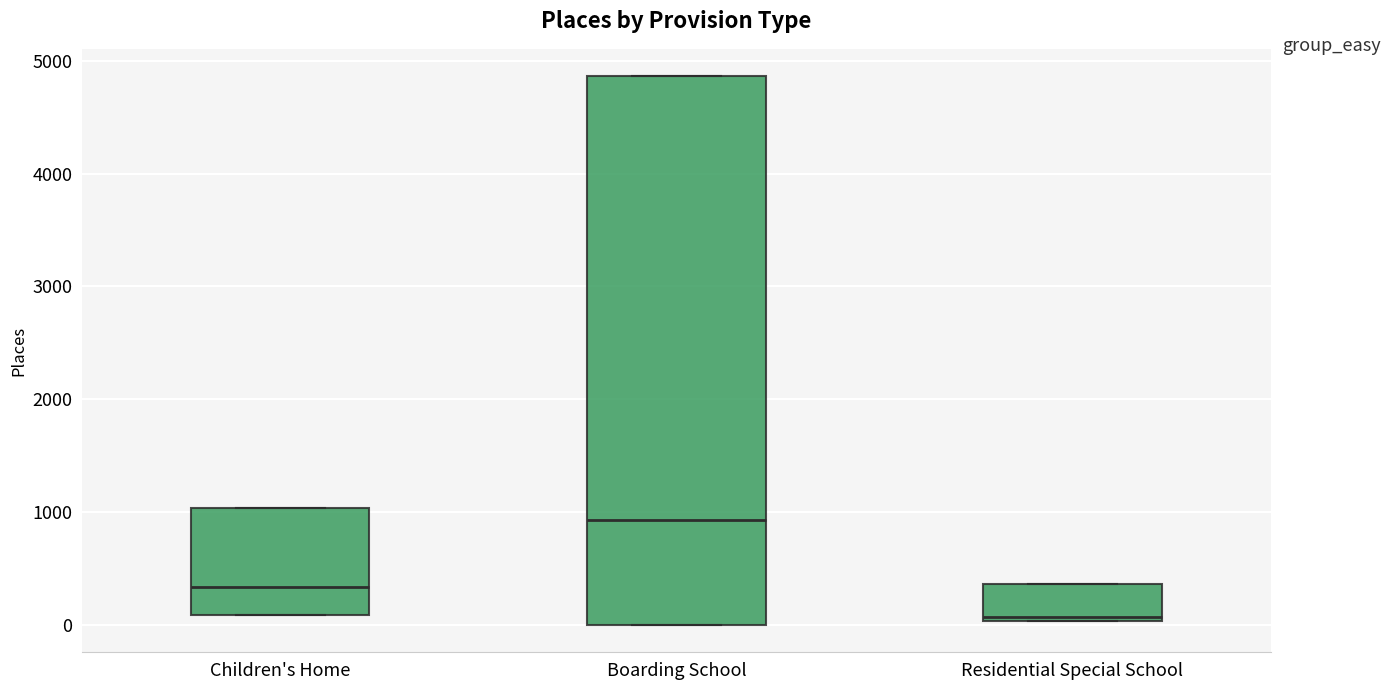

Where does the median line of the box for Residential Special School sit on the y-axis? The values are not printed on the chart, so give them approximately, as read against the axis.

100